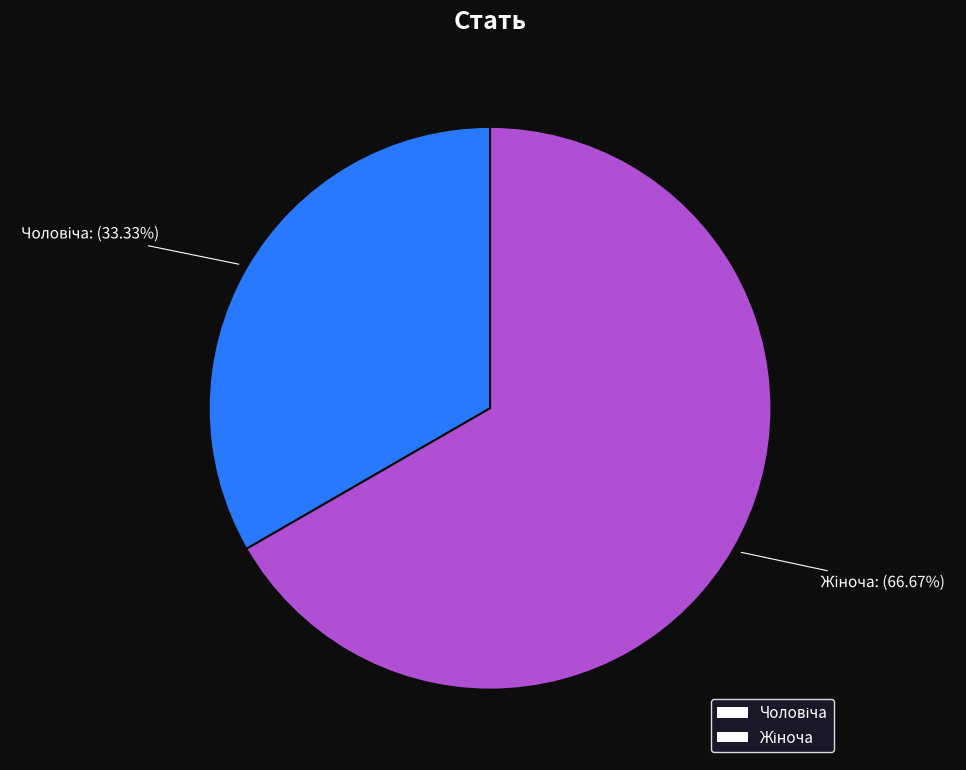

Is there a majority slice in this chart?

Yes